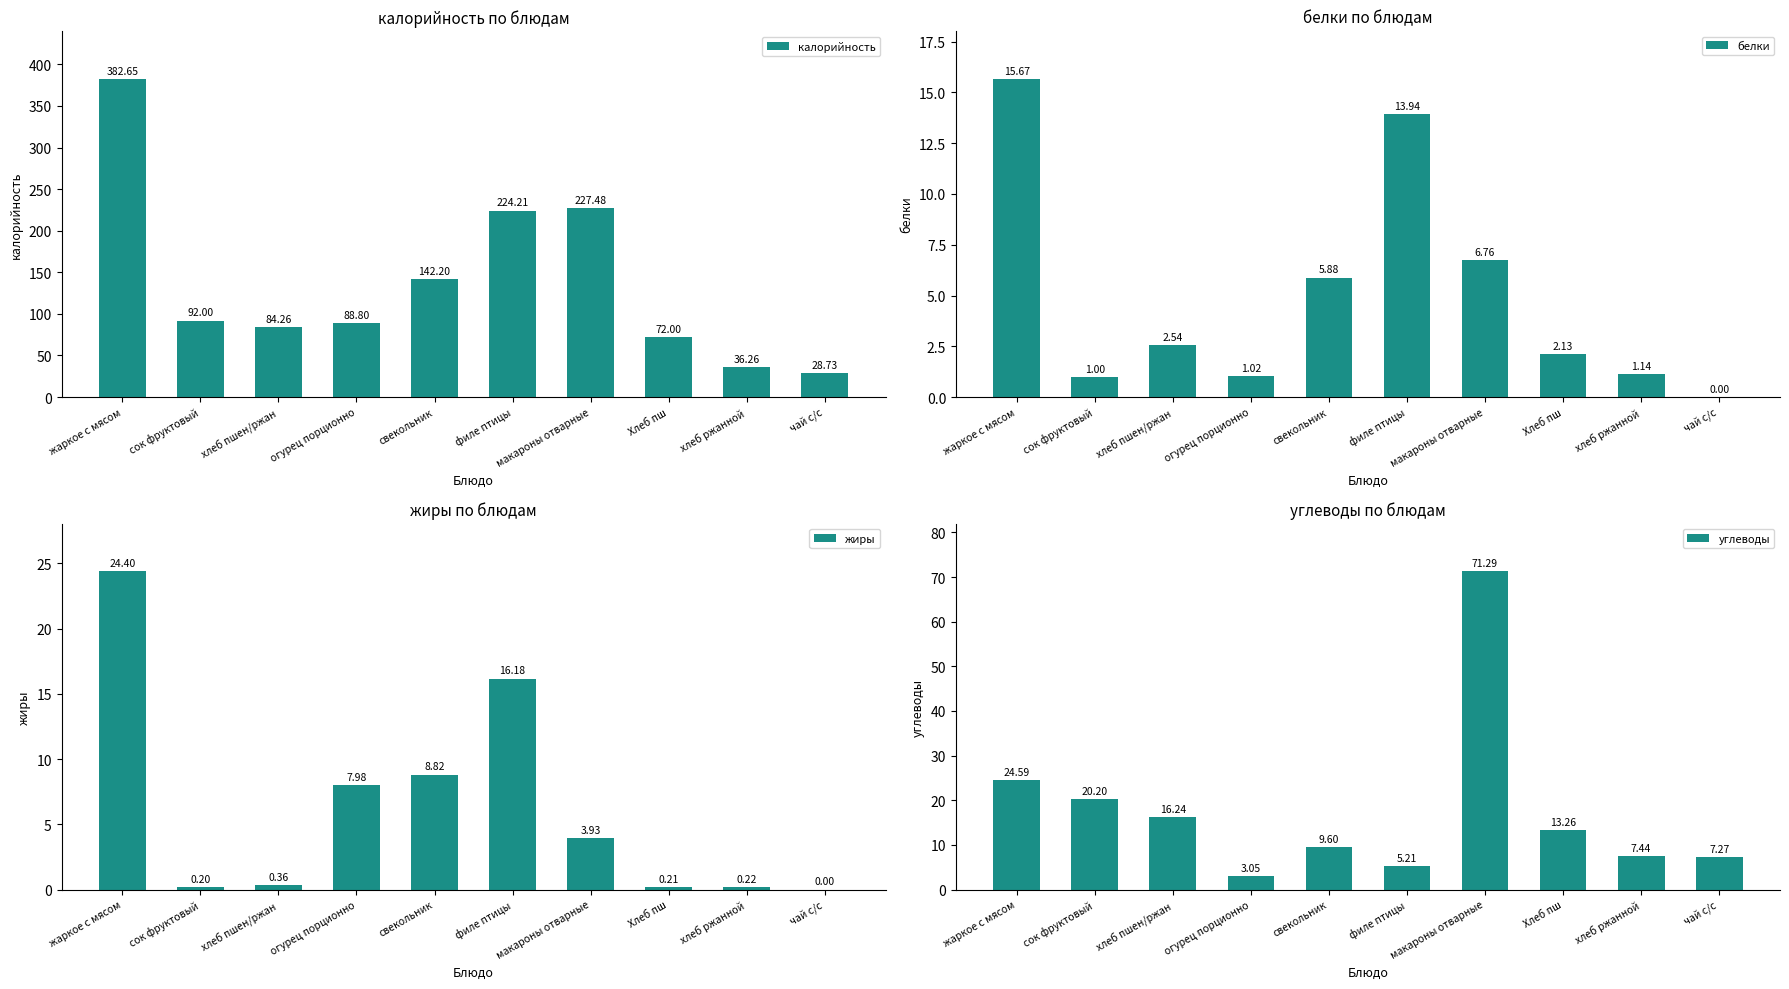

What is the difference between the maximum and minimum values in the жиры series?

24.4